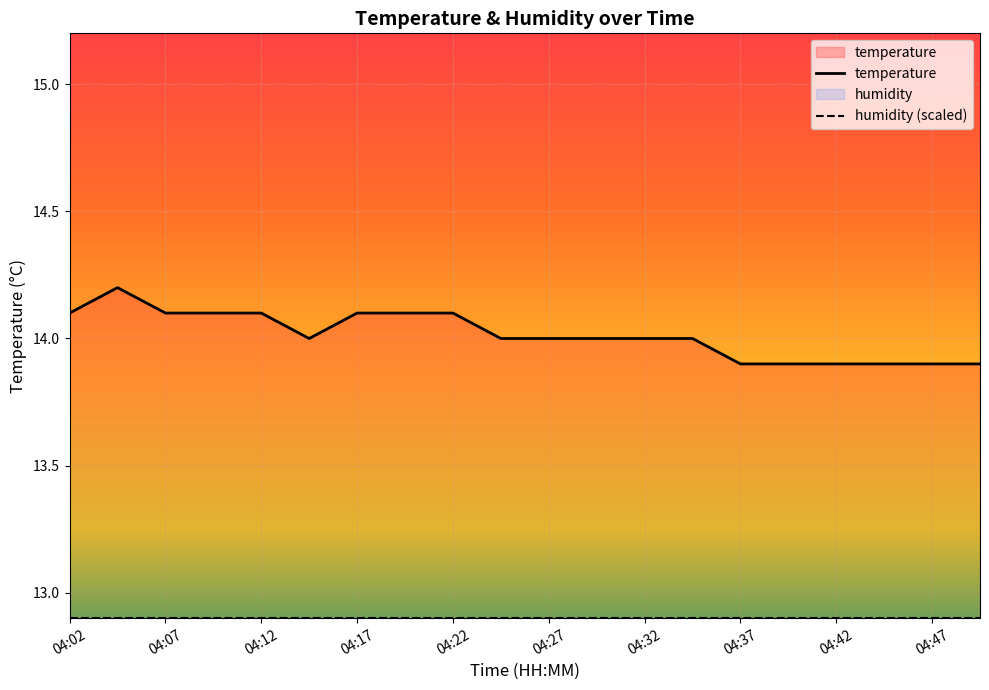

List the labels in order of value, smallest first.

04:37, 04:39, 04:42, 04:44, 04:47, 04:49, 04:15, 04:25, 04:27, 04:30, 04:32, 04:35, 04:02, 04:07, 04:10, 04:12, 04:17, 04:20, 04:22, 04:05